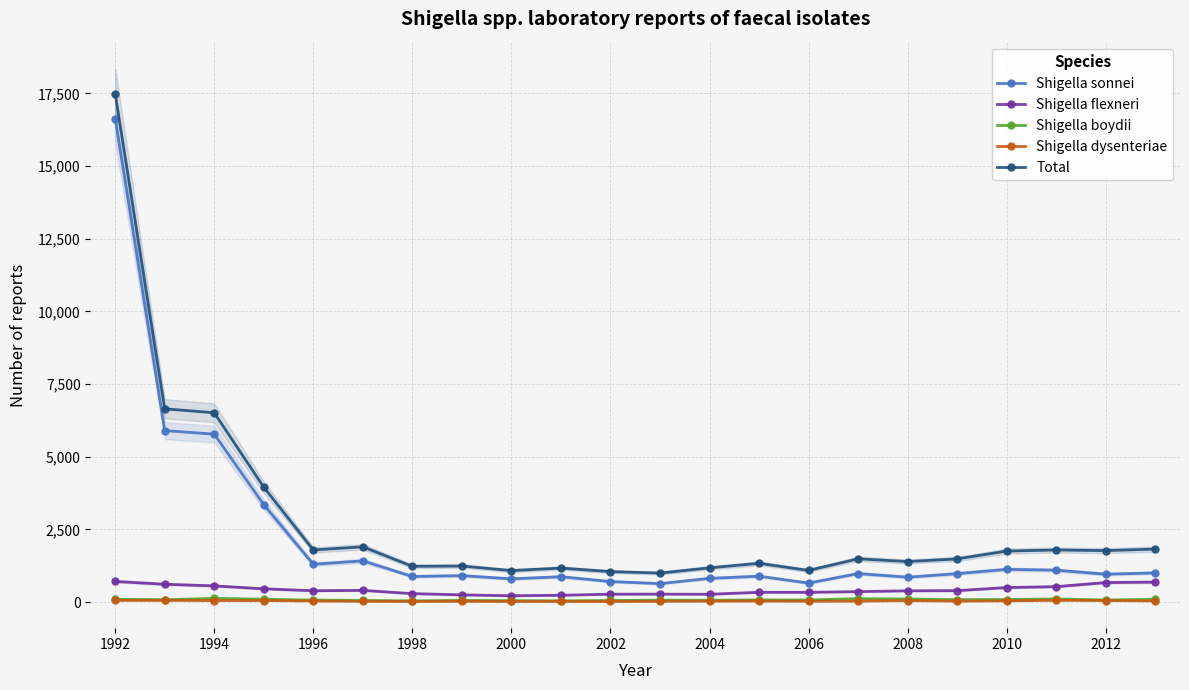

What is the minimum value shown in the chart?

19